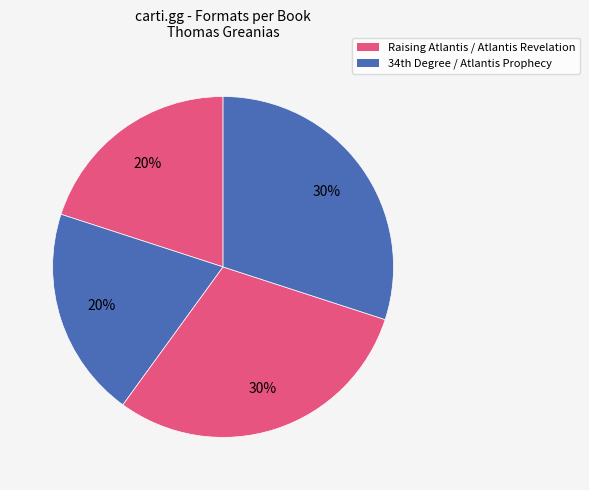

What is the smallest slice in the pie chart?

Raising Atlantis